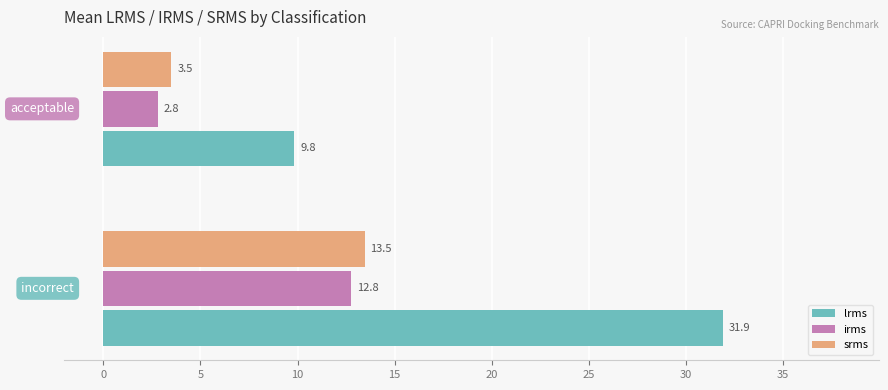

Which series has the largest total across all categories?

lrms